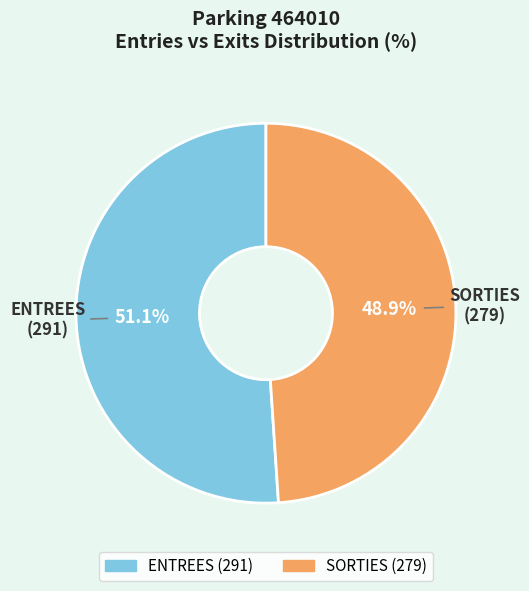

Is there any slice that represents more than half of the pie?

Yes